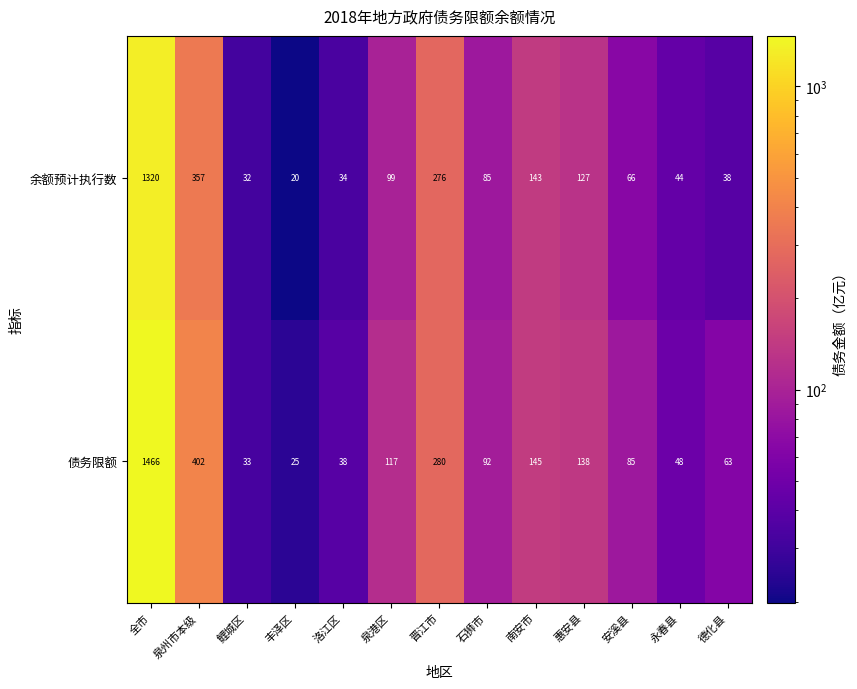

What is the sum of all 余额预计执行数 values?

2641